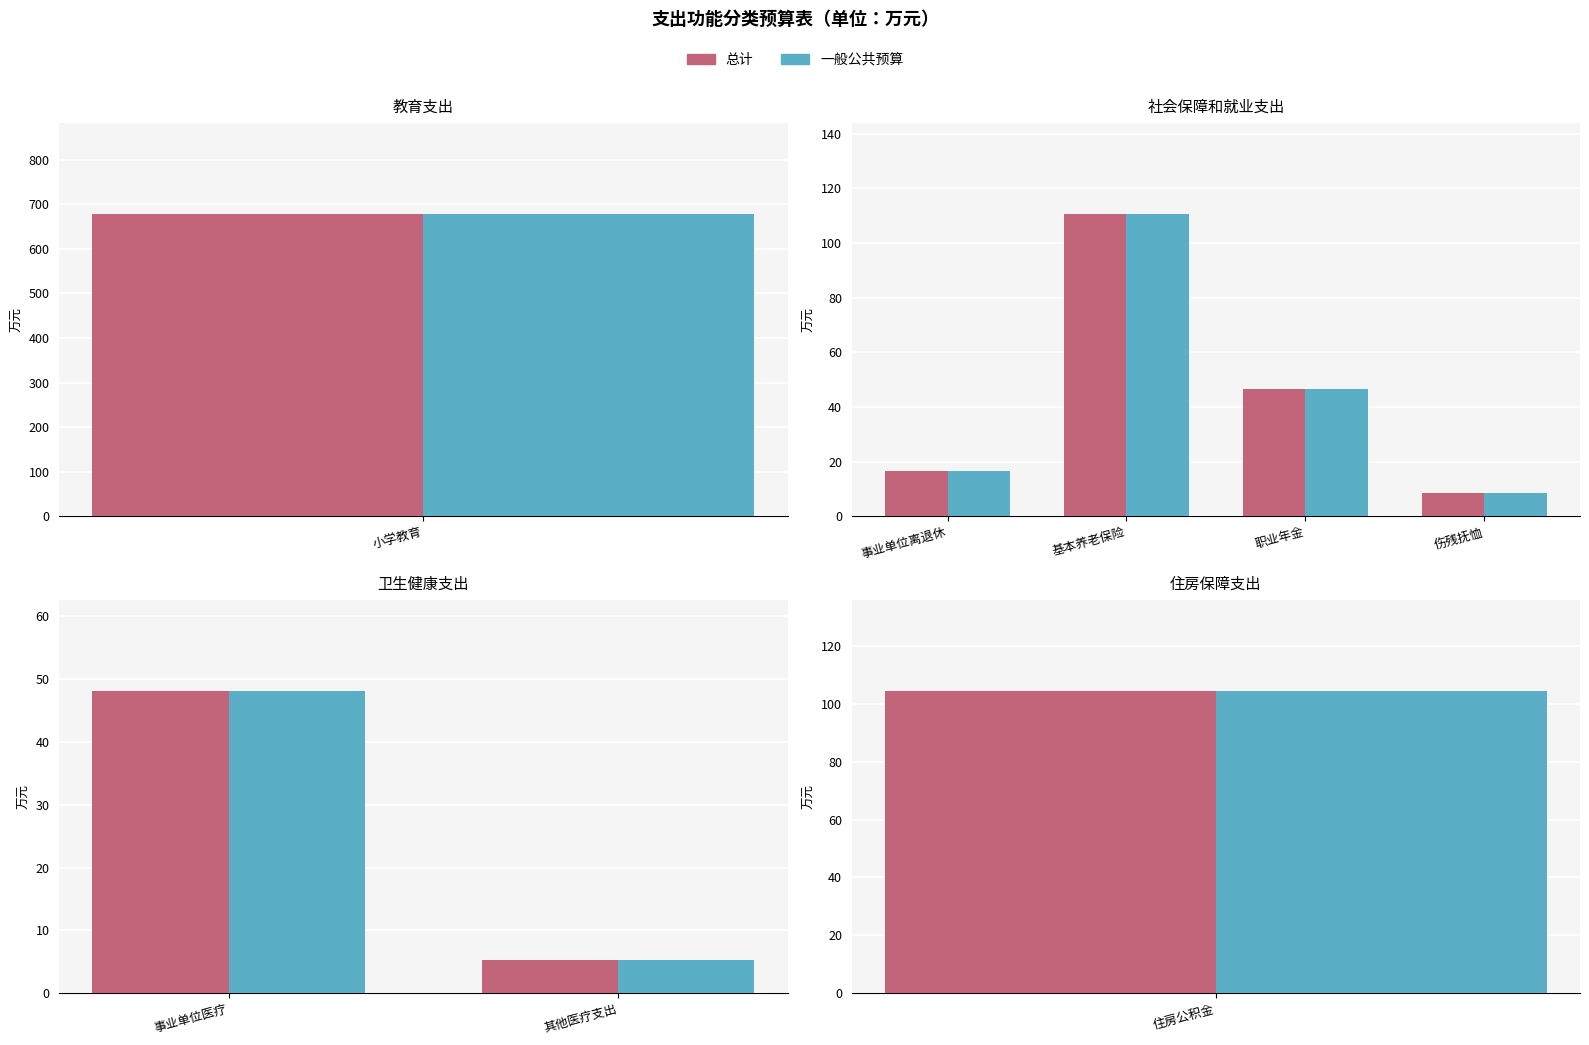

What are all the series names shown in the legend?

总计, 一般公共预算